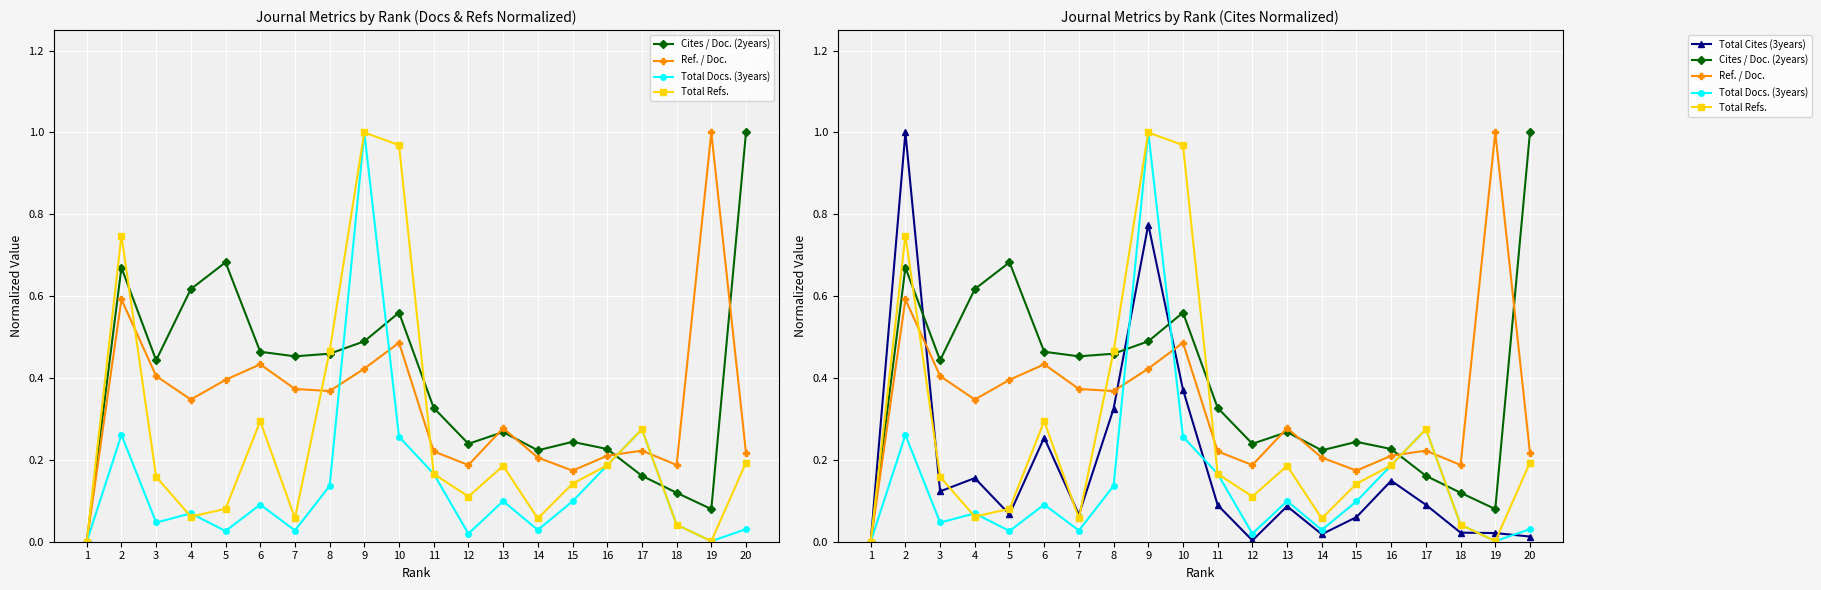

Reading right to left, list all the values displayed in this chart.

Cites / Doc. (2years): 1.0	0.1	0.1	0.2	0.2	0.2	0.2	0.3	0.2	0.3	0.6	0.5	0.5	0.5	0.5	0.7	0.6	0.4	0.7	0.0
Ref. / Doc.: 0.2	1.0	0.2	0.2	0.2	0.2	0.2	0.3	0.2	0.2	0.5	0.4	0.4	0.4	0.4	0.4	0.3	0.4	0.6	0.0
Total Docs. (3years): 0.0	0.0	0.0	0.3	0.2	0.1	0.0	0.1	0.0	0.2	0.3	1.0	0.1	0.0	0.1	0.0	0.1	0.0	0.3	0.0
Total Refs.: 0.2	0.0	0.0	0.3	0.2	0.1	0.1	0.2	0.1	0.2	1.0	1.0	0.5	0.1	0.3	0.1	0.1	0.2	0.7	0.0
Total Cites (3years): 0.0	0.0	0.0	0.1	0.1	0.1	0.0	0.1	0.0	0.1	0.4	0.8	0.3	0.1	0.3	0.1	0.2	0.1	1.0	0.0